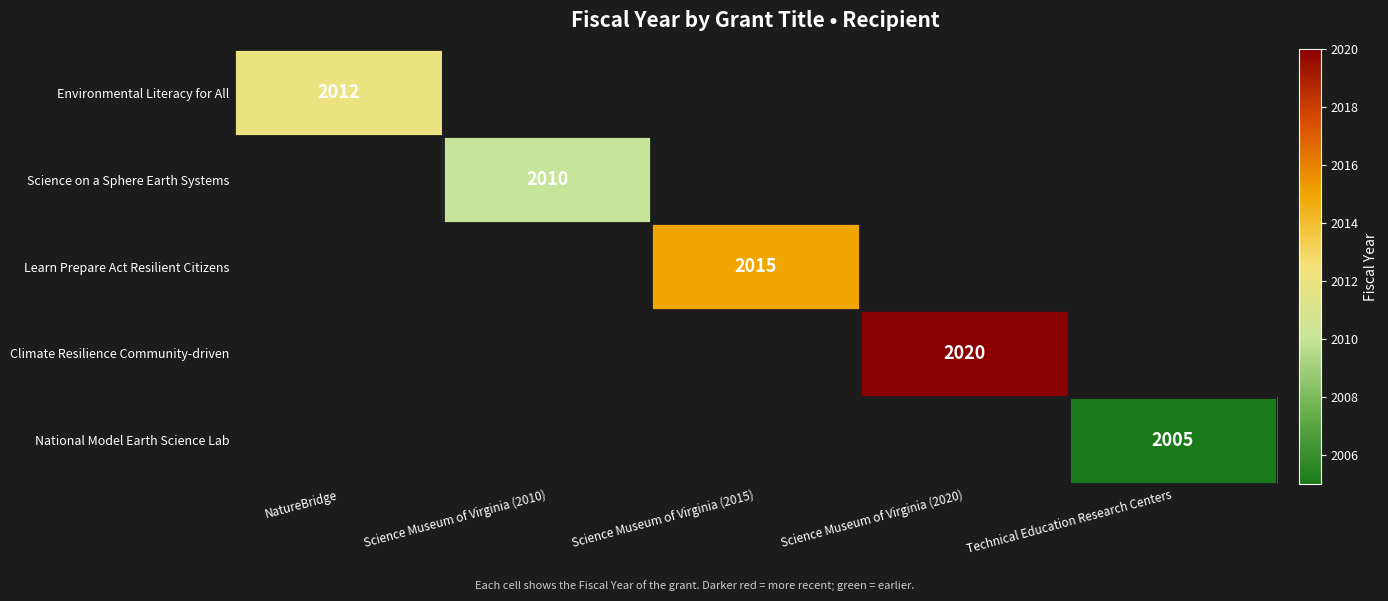

Between Science Museum of Virginia (2010) and NatureBridge, which is larger?

NatureBridge